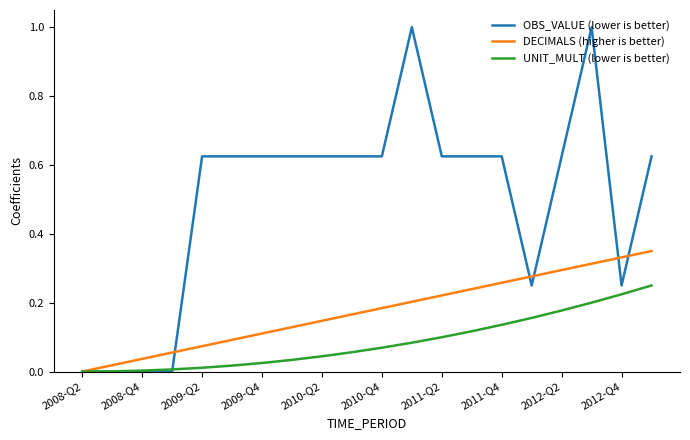

Rank the series by their average value, from lowest to highest.

UNIT_MULT (lower is better), DECIMALS (higher is better), OBS_VALUE (lower is better)